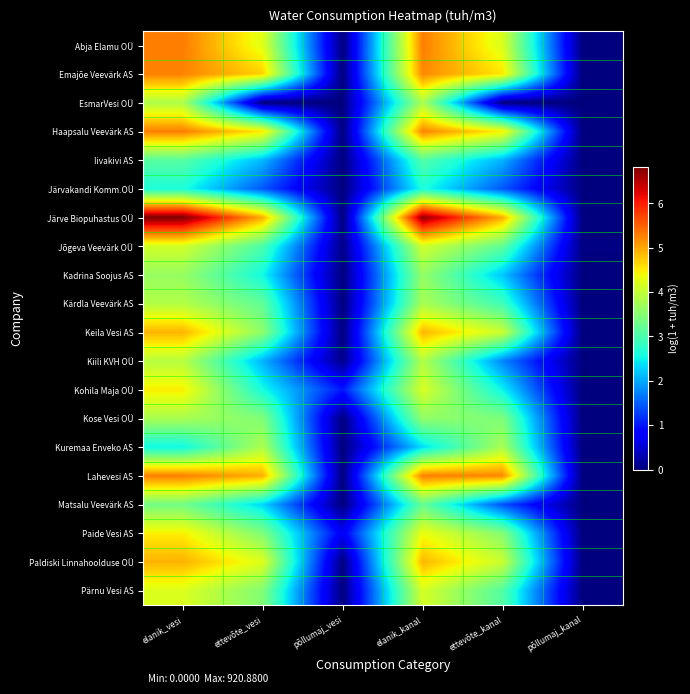

Which category has the highest value across all series?

elanik_vesi